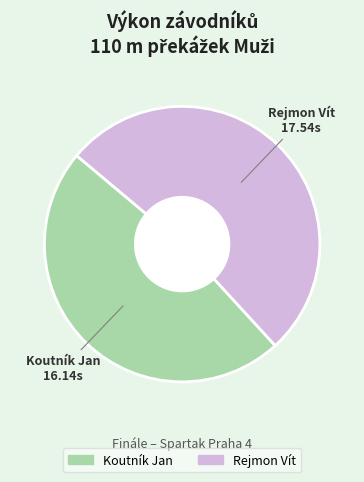

Count the number of slices in the pie.

2